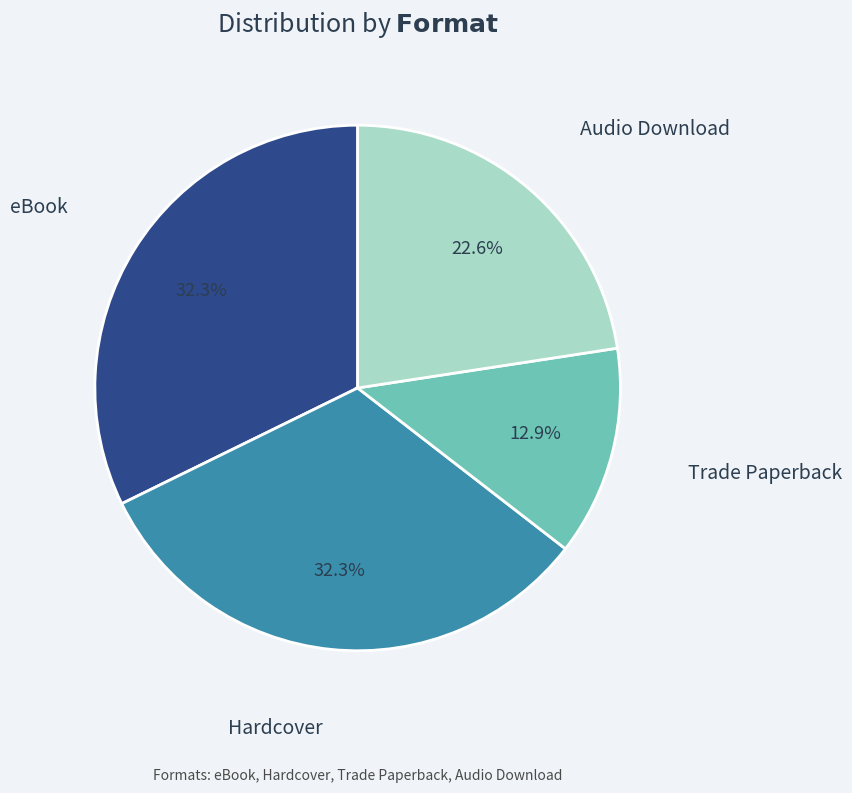

Does any single category account for the majority?

No